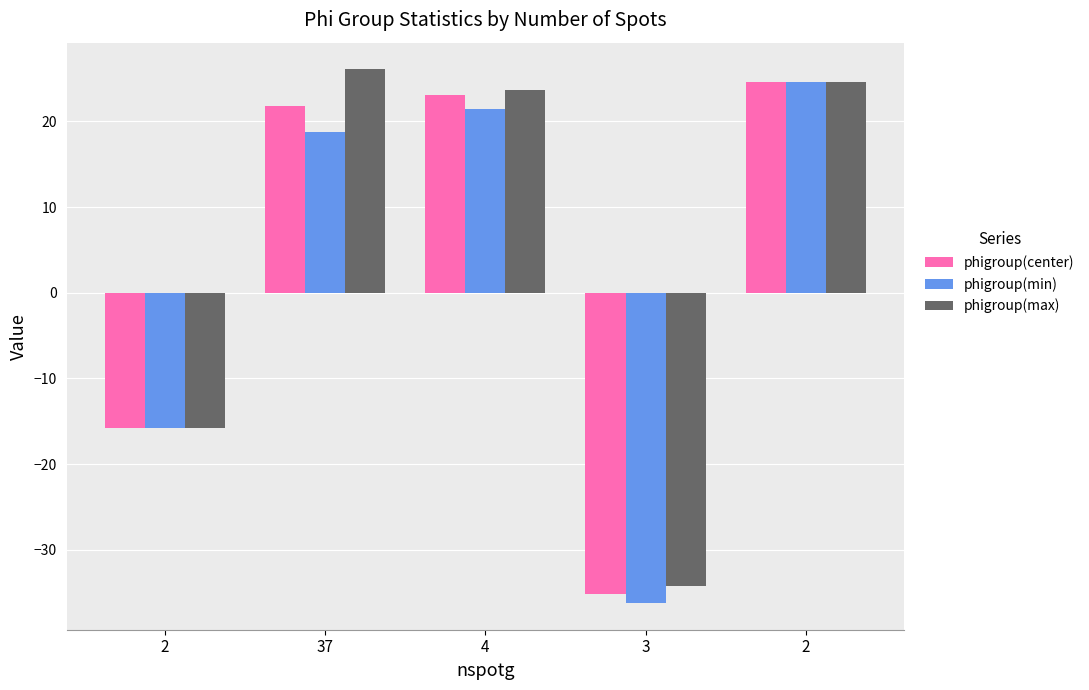

How many values in phigroup(center) are below zero?

2